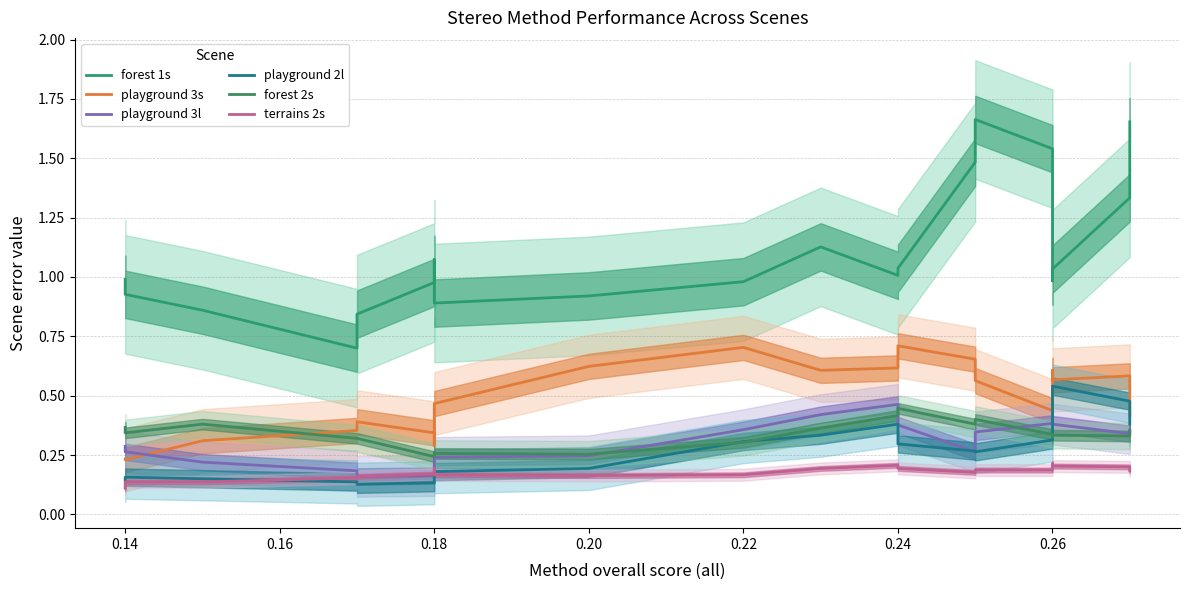

True or false: playground 3s and terrains 2s intersect in this chart.

False